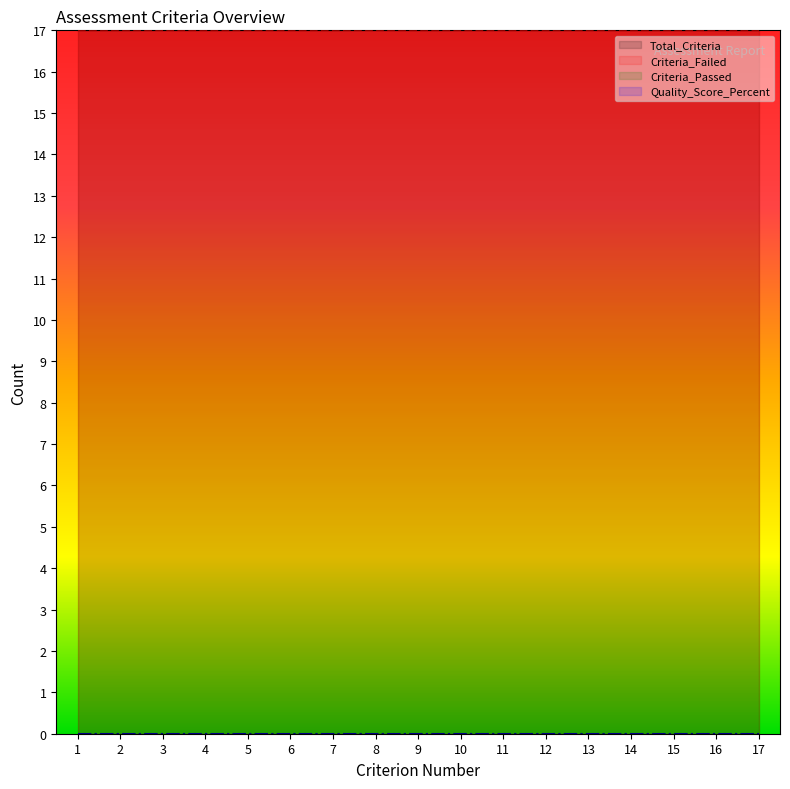

True or false: Criteria_Failed and Quality_Score_Percent intersect in this chart.

False